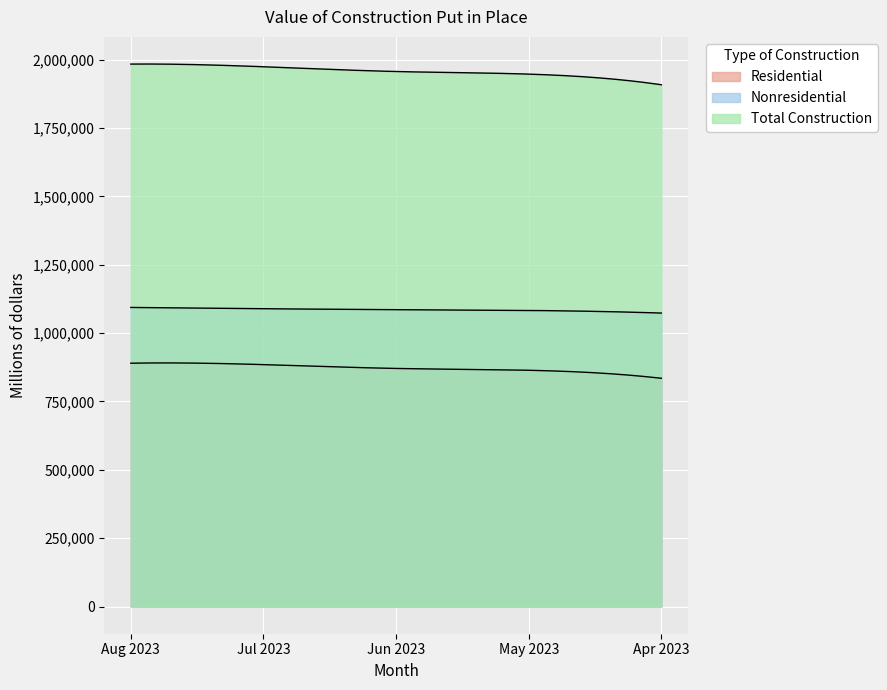

True or false: Nonresidential has more than 0 points higher than both neighbors.

False